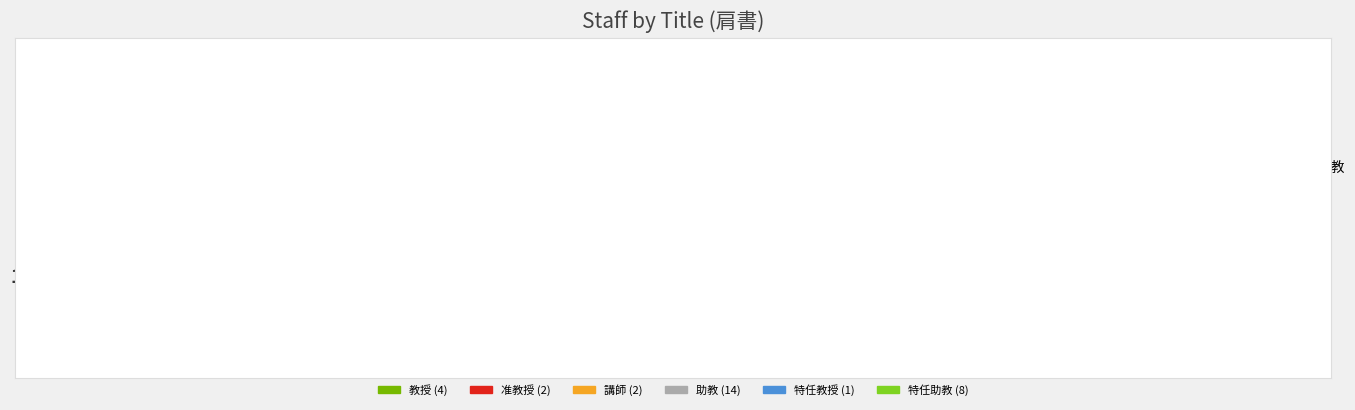

Is it true that 特任助教 is 39% of the pie?

False